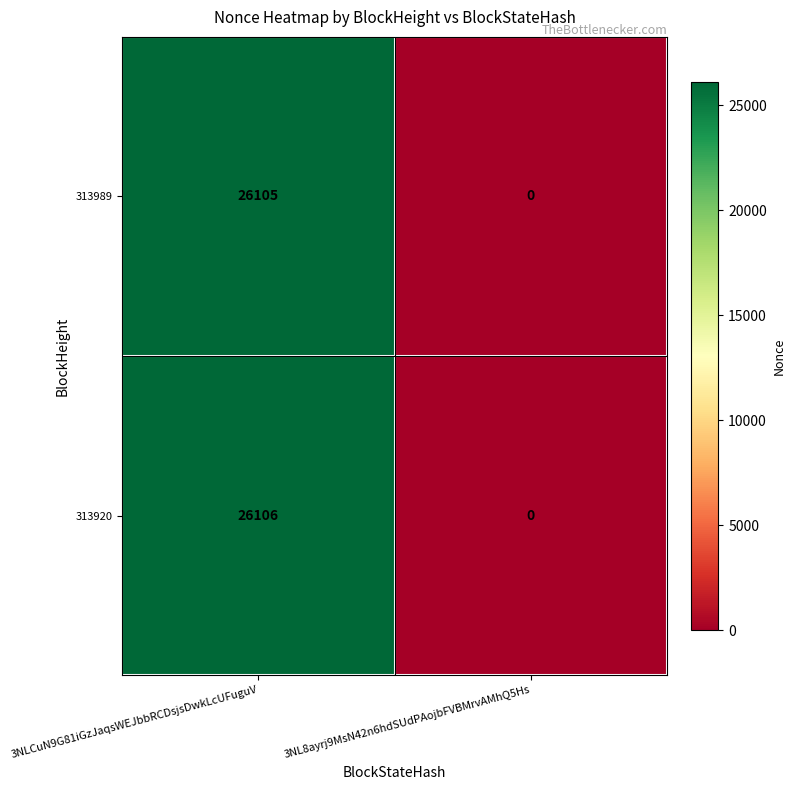

Rank the series at 3NLCuN9G81iGzJaqsWEJbbRCDsjsDwkLcUFuguV from highest to lowest value.

313920, 313989